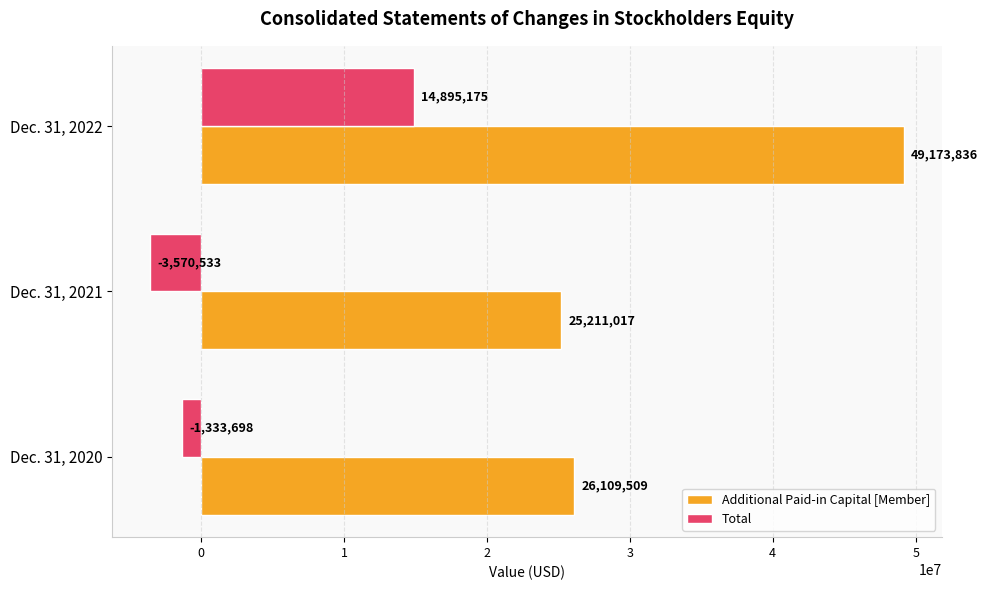

At which category is the sum across all series the highest?

Dec. 31, 2022